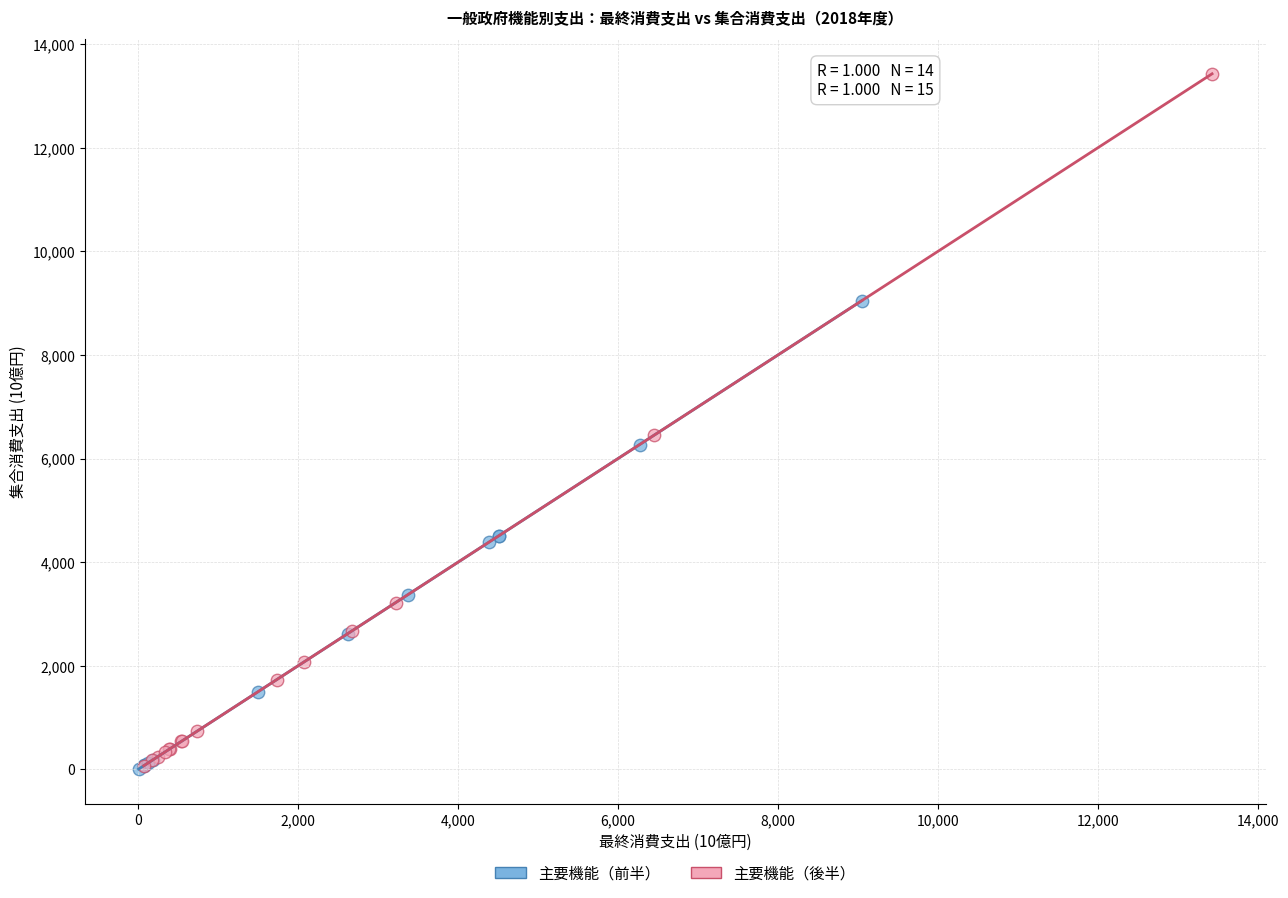

Which series has the largest Y range (max minus min)?

主要機能（後半）